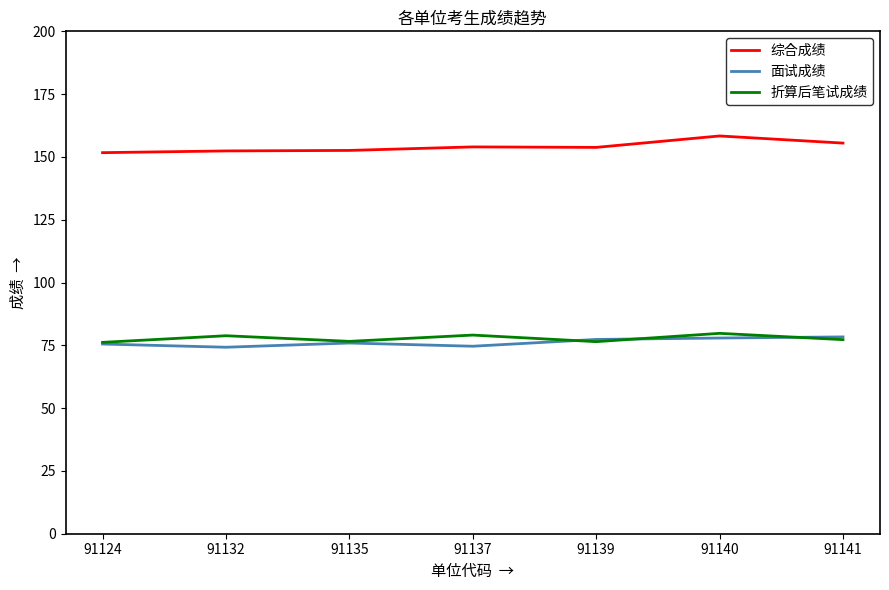

What is the total value across all series at 91124?

303.4